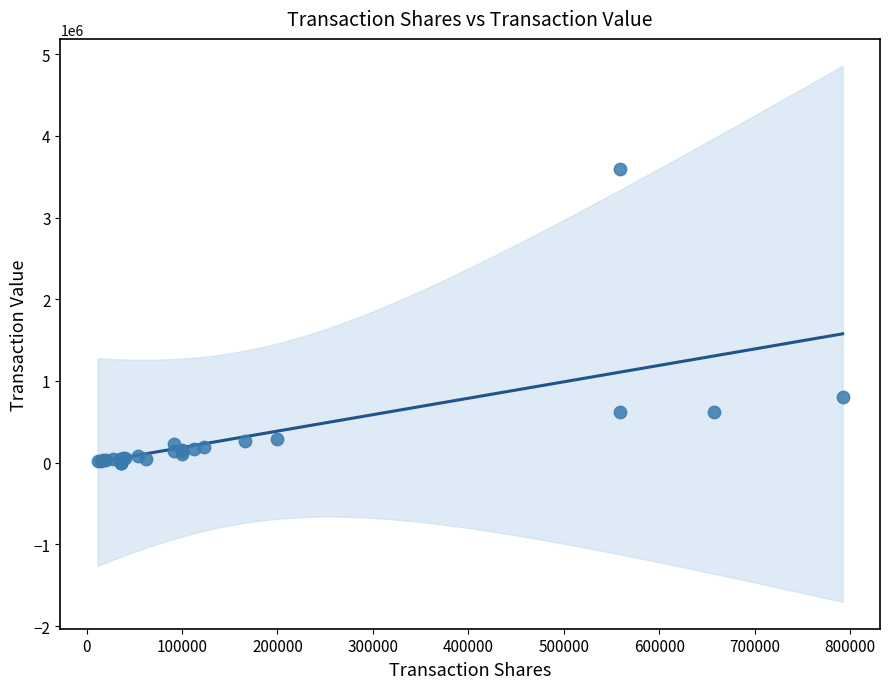

What Y value in the scatter plot is closest to 1795911?

808185